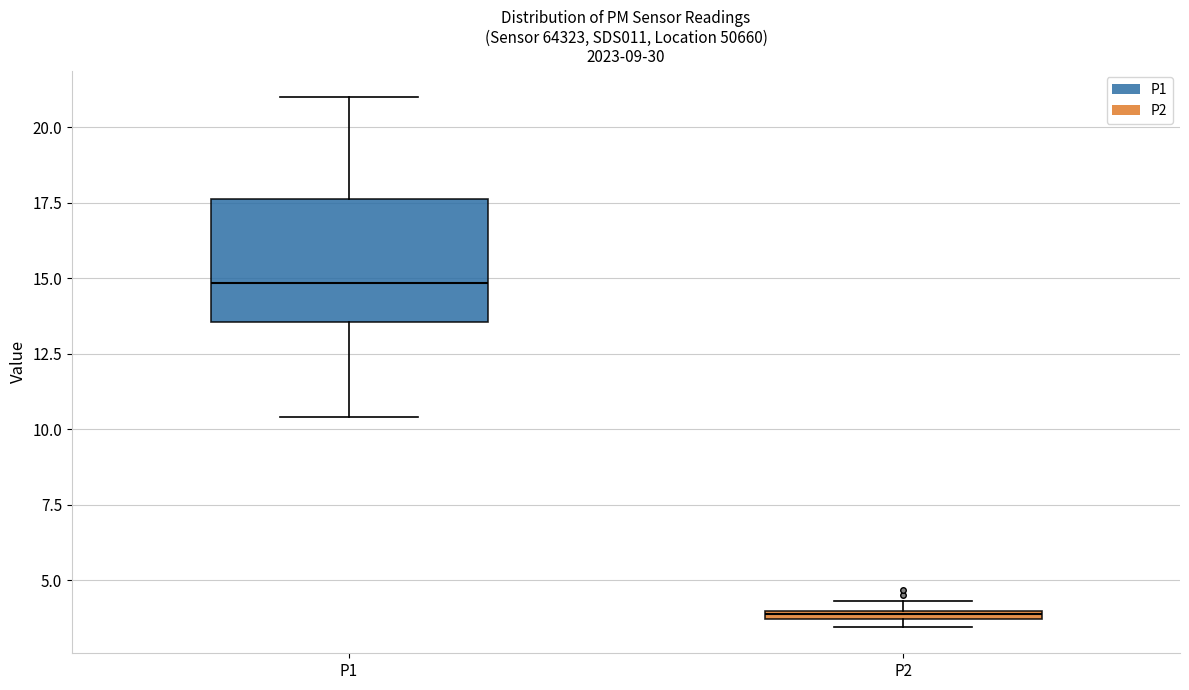

Where does the lower whisker of the box for P1 end on the y-axis? The values are not printed on the chart, so give them approximately, as read against the axis.

10.5